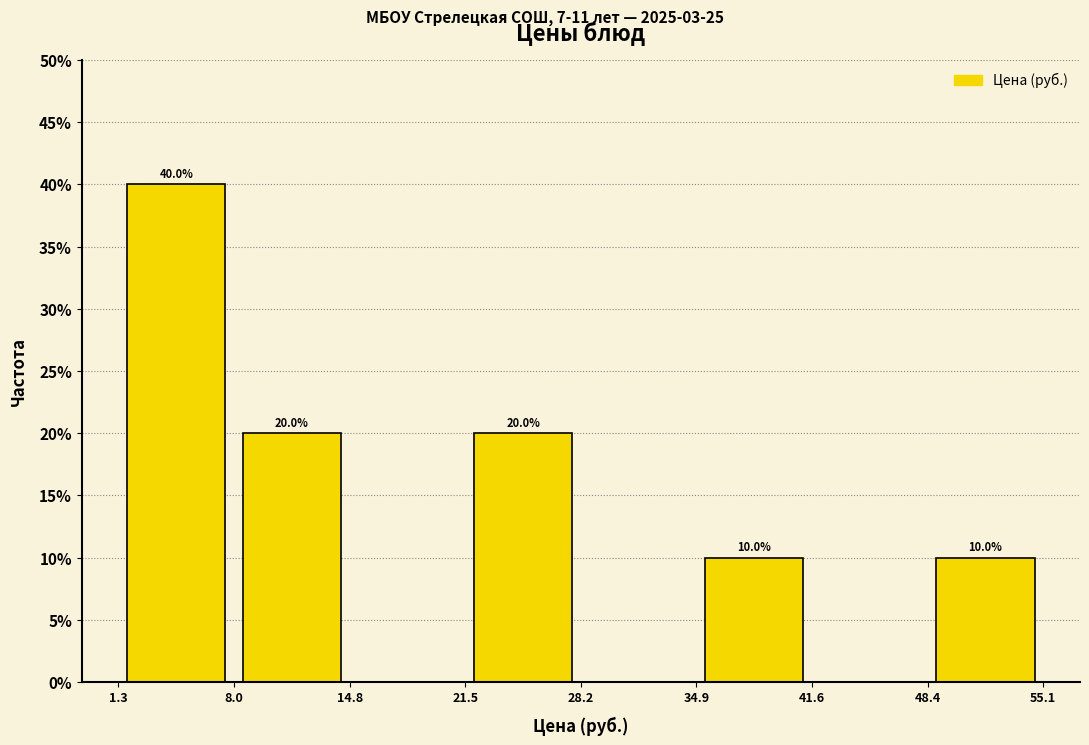

Over which range of the x-axis is the bar tallest?

1.3 to 8.0